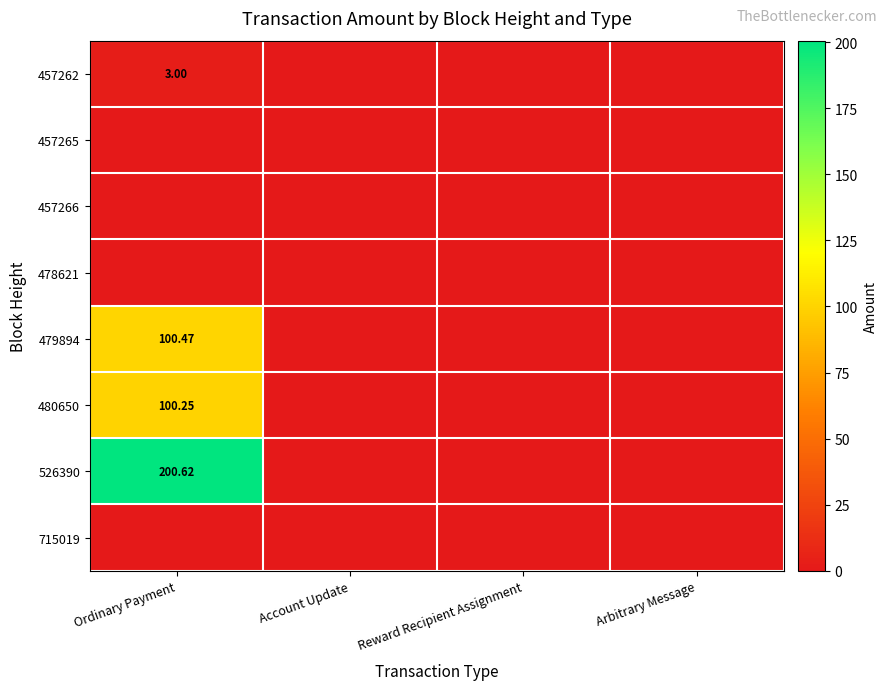

Is it true that 457265 equals 0.0 at Arbitrary Message?

True